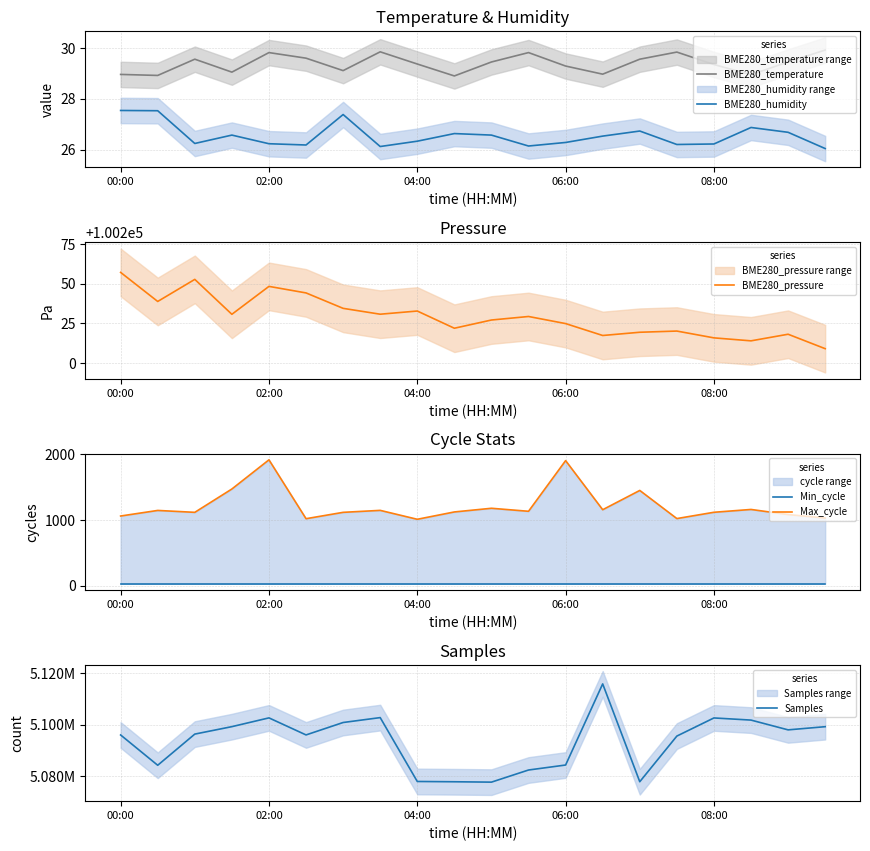

What is the highest value of the BME280_temperature series?

29.9